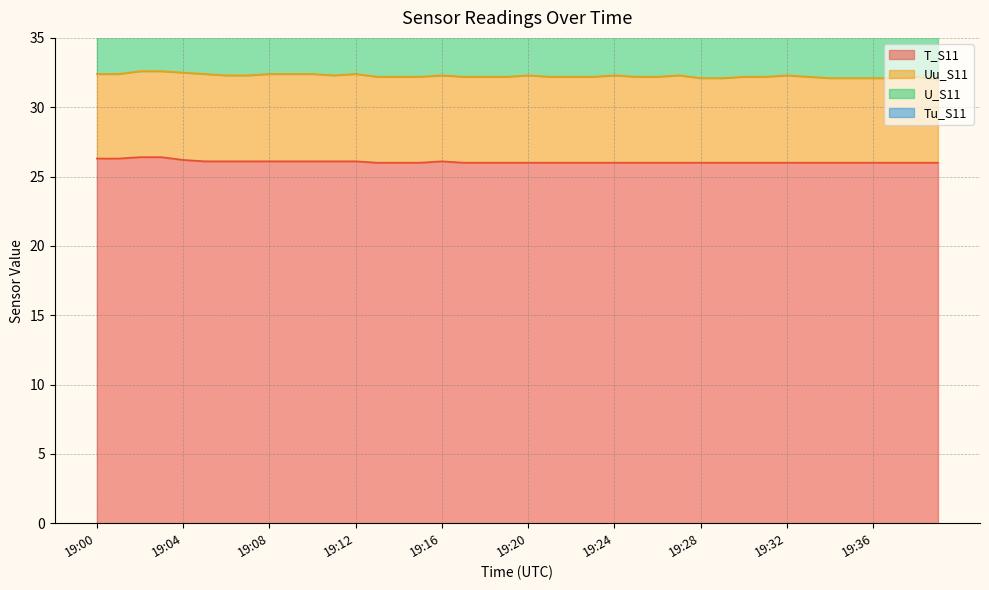

True or false: Uu_S11 and Tu_S11 cross at least once.

False